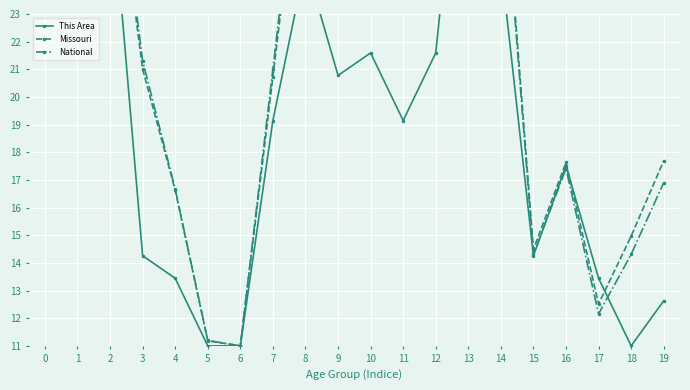

Which series has the largest total across all categories?

National